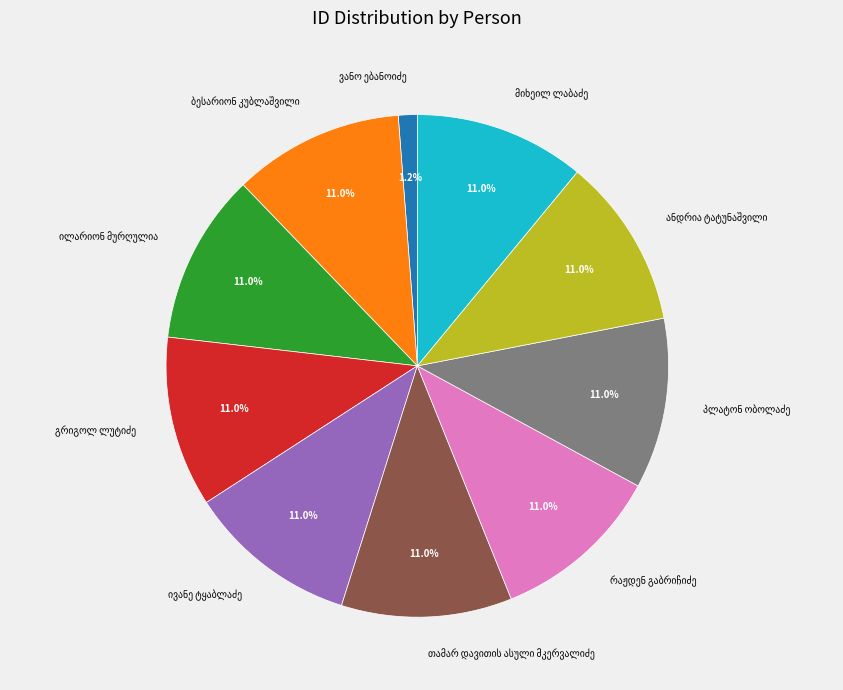

Does any single category account for the majority?

No